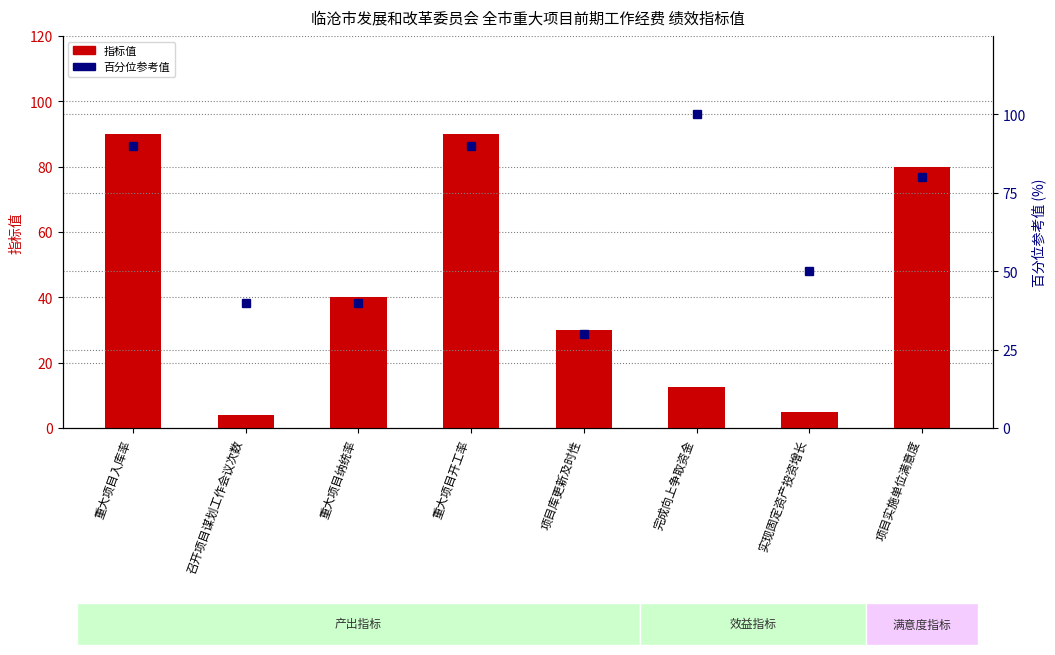

What is the sum of all 指标值 values?

351.5